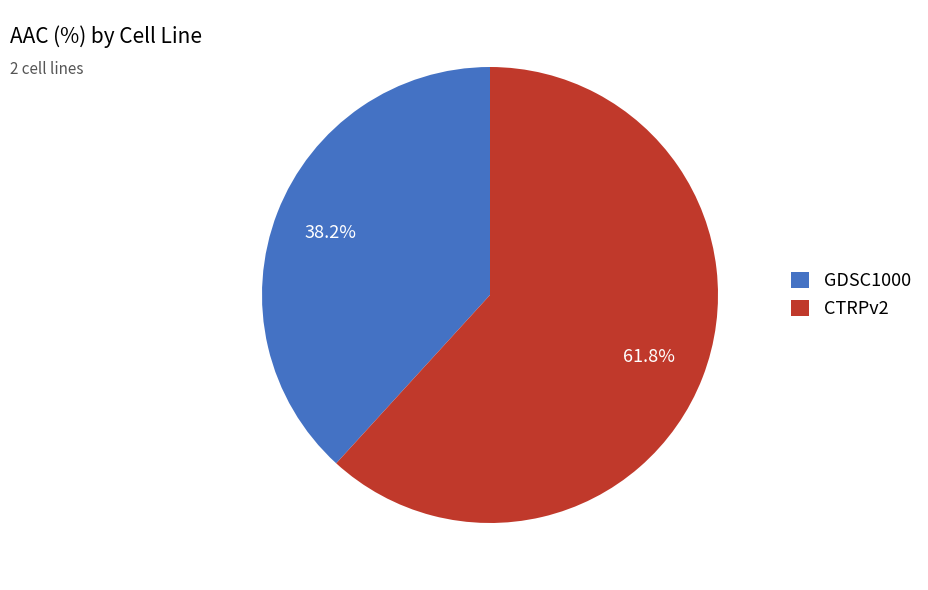

Is there a majority slice in this chart?

Yes